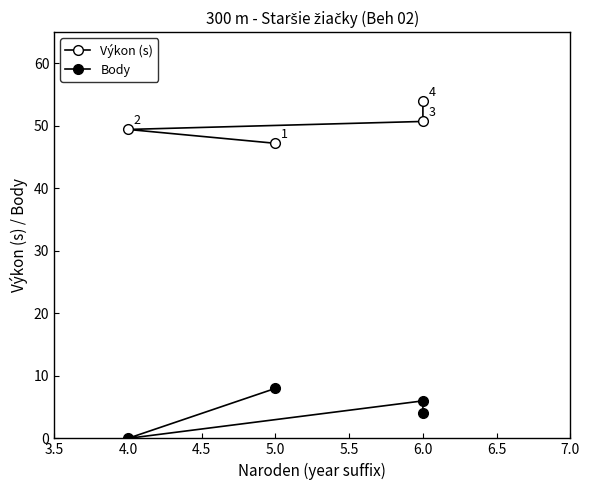

How many interior local valleys does the Body series have?

1